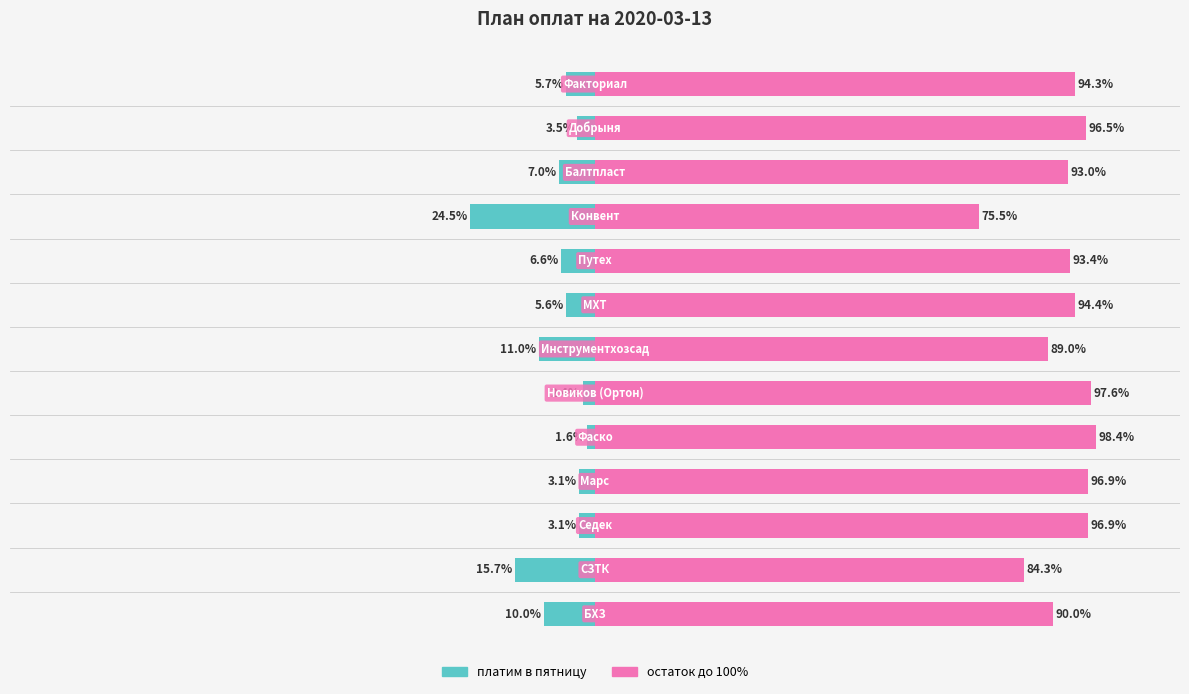

What is the approximate value of платим в пятницу at 4?

-1.6